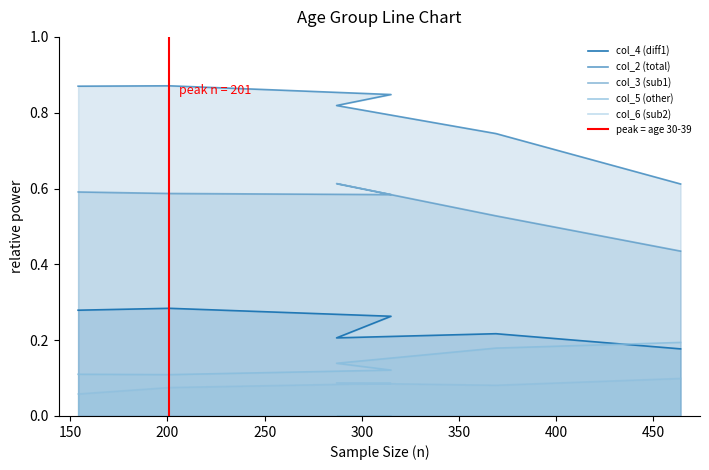

What is the difference between the col_2 (total) values at 50-59 and 60-69?

0.1